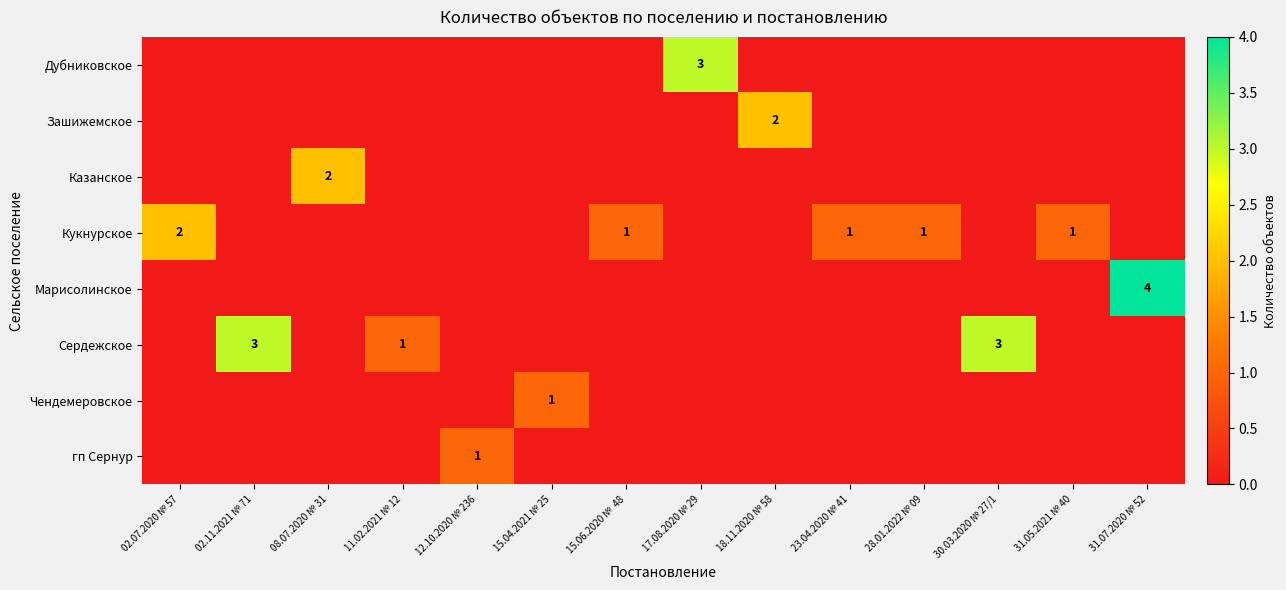

True or false: гп Сернур has a value of 1 at 12.10.2020 № 236.

True